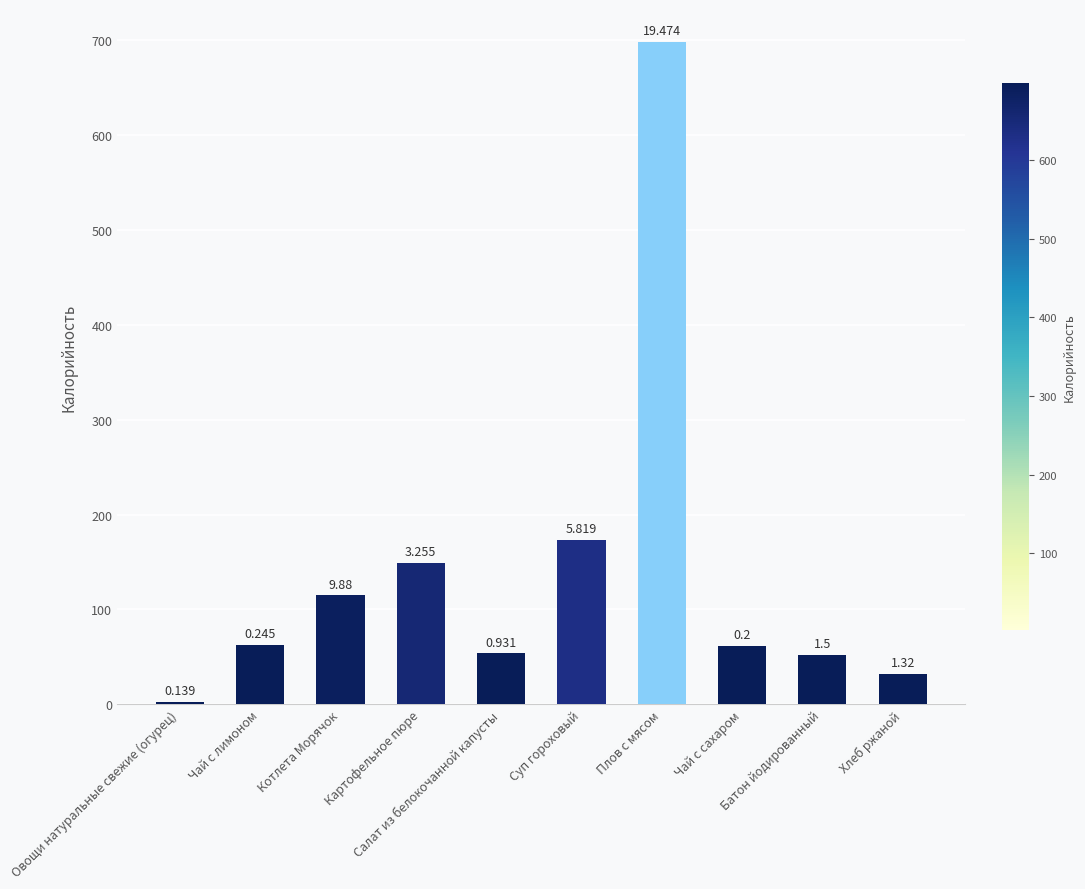

Are the bars horizontal?

No